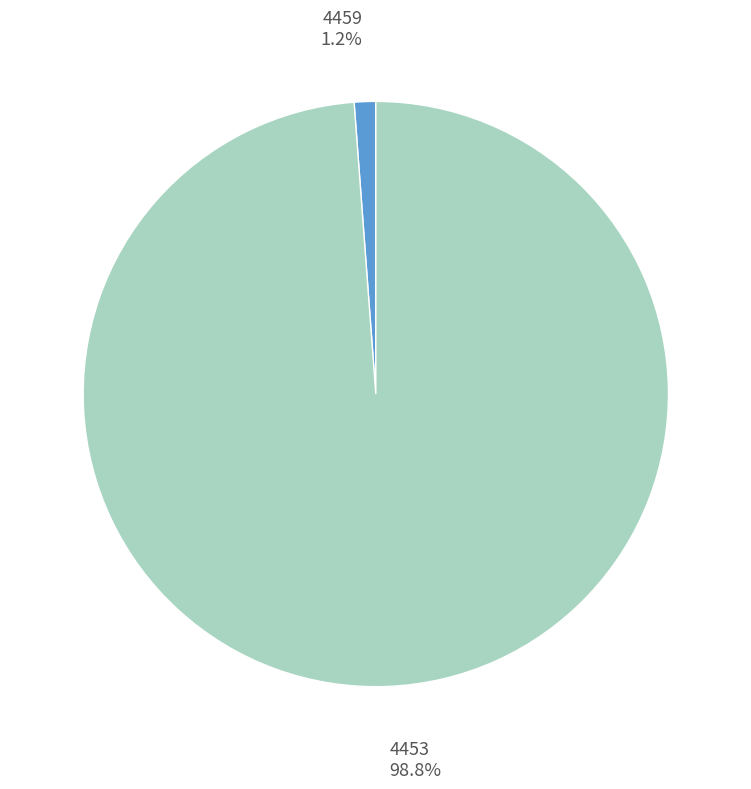

Which category accounts for the majority?

4453